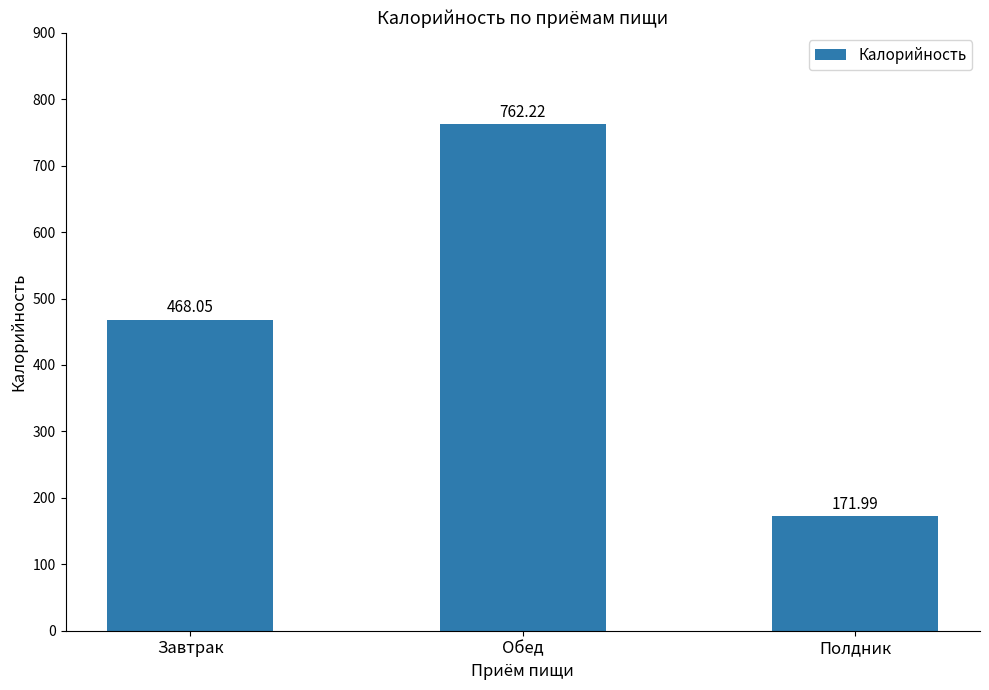

What is the average value?

467.4